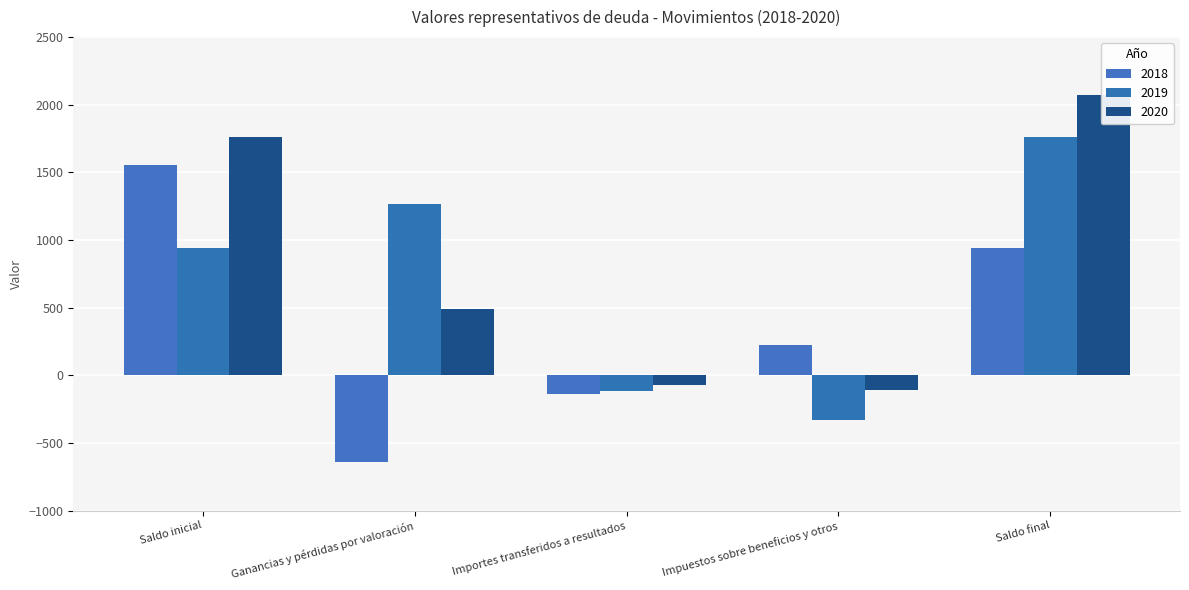

Which series changed the most between Importes transferidos a resultados and Impuestos sobre beneficios y otros?

2018